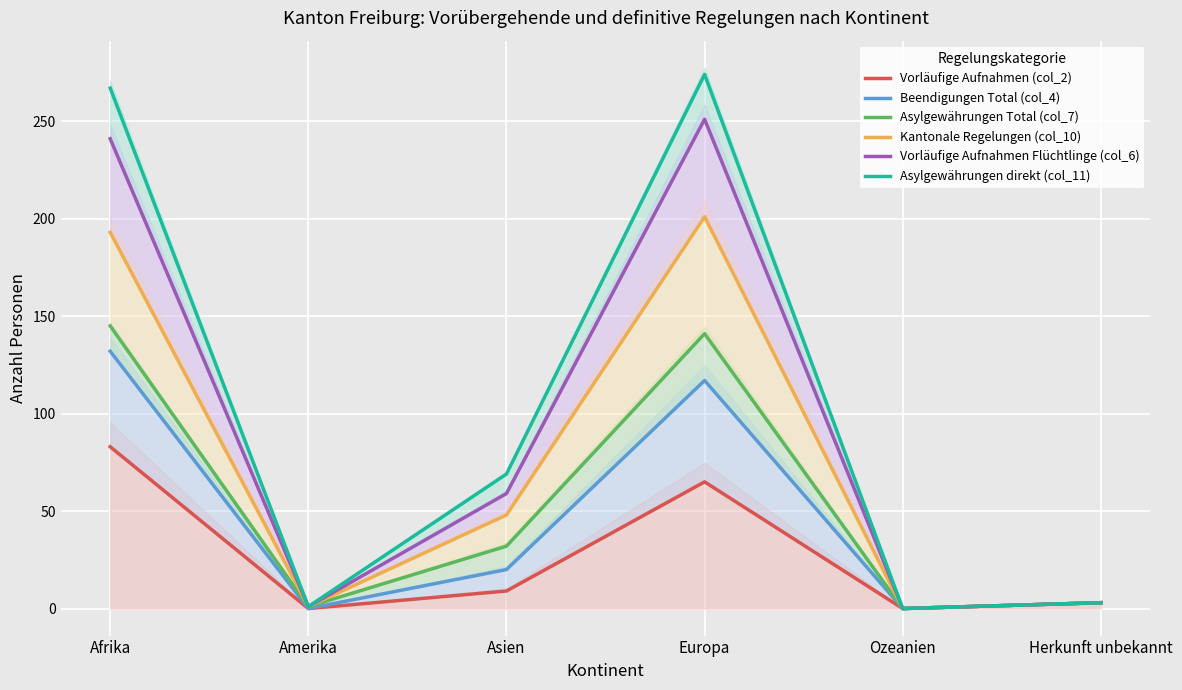

At which category does the chart reach its peak across all series?

Europa